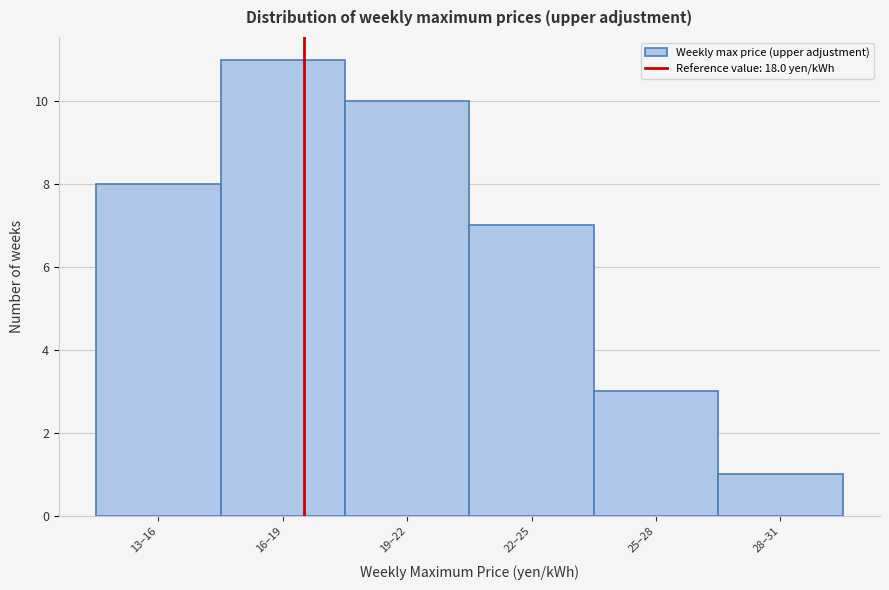

Reading left to right, what are all the values shown in this chart?

8	11	10	7	3	1